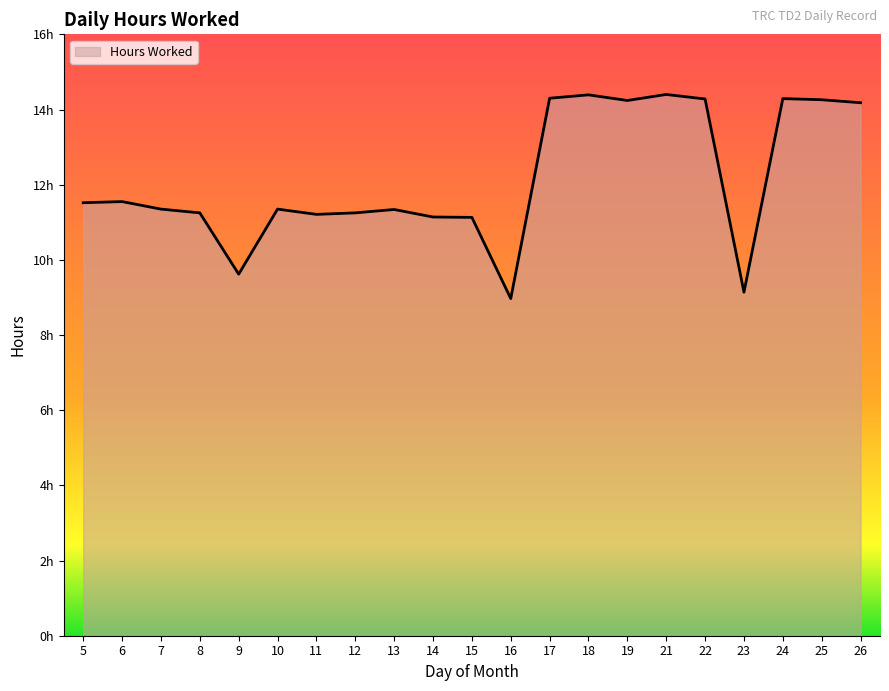

List the labels in order of value, smallest first.

16, 23, 9, 15, 14, 11, 8, 12, 13, 7, 10, 5, 6, 26, 19, 25, 22, 24, 17, 18, 21